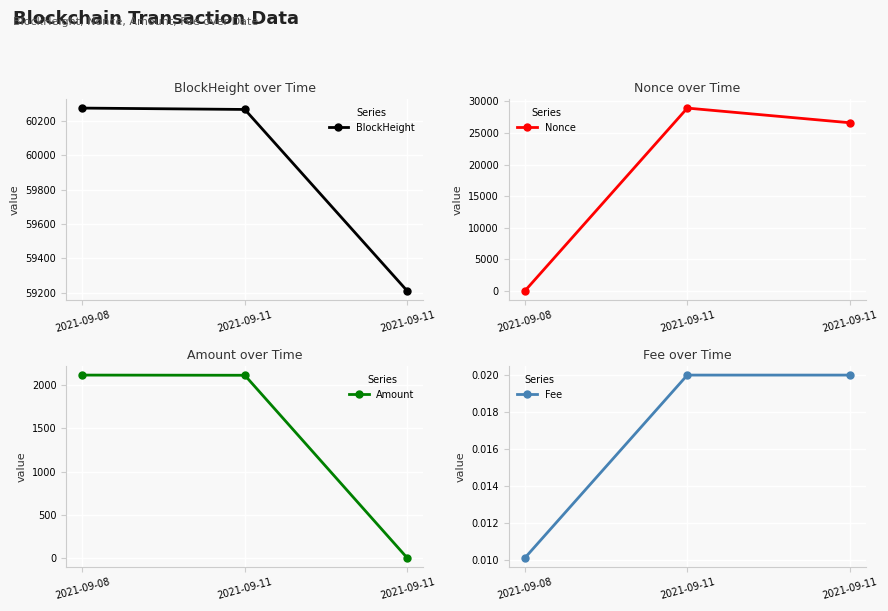

What is the spread (max minus min) of values at 2021-09-11?

60266.0